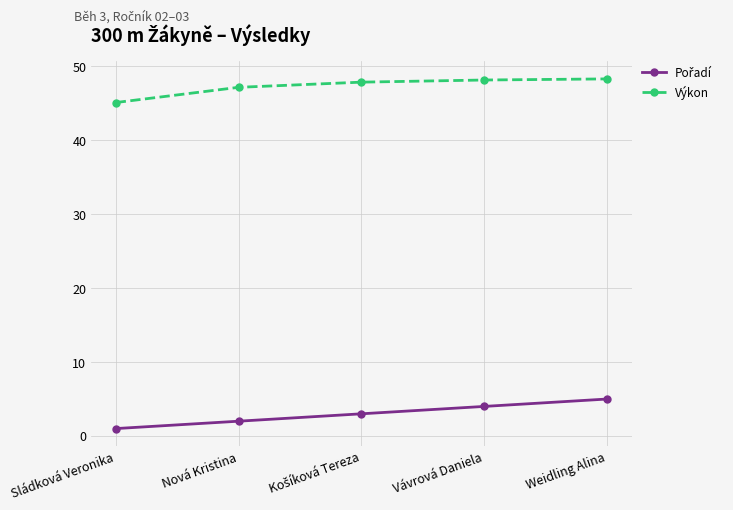

How many lines are shown in the chart?

2